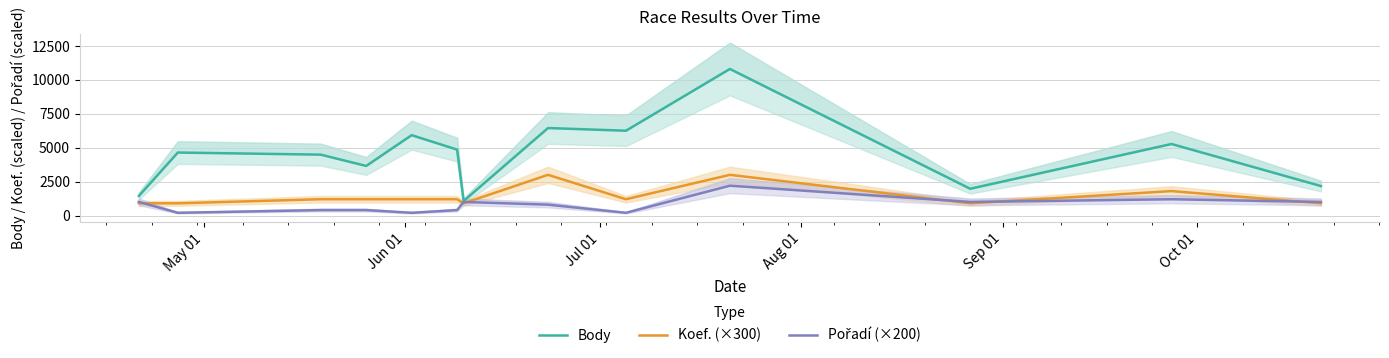

Does the chart display data point markers on the line(s)?

No